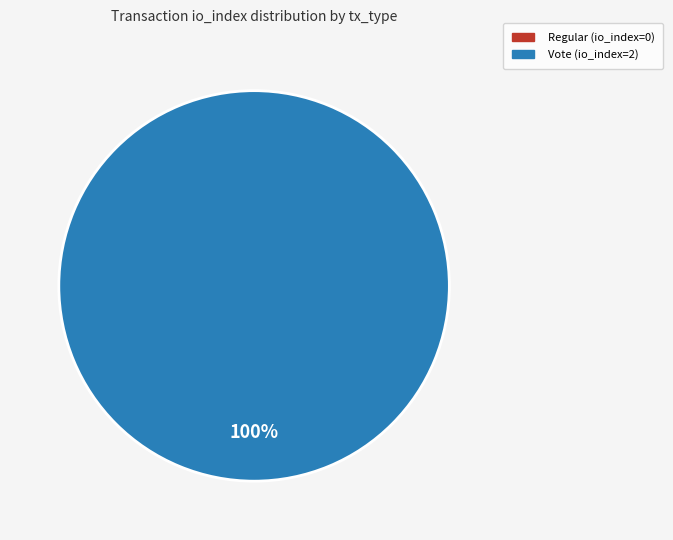

What is the change in value from Regular to Vote?

+2